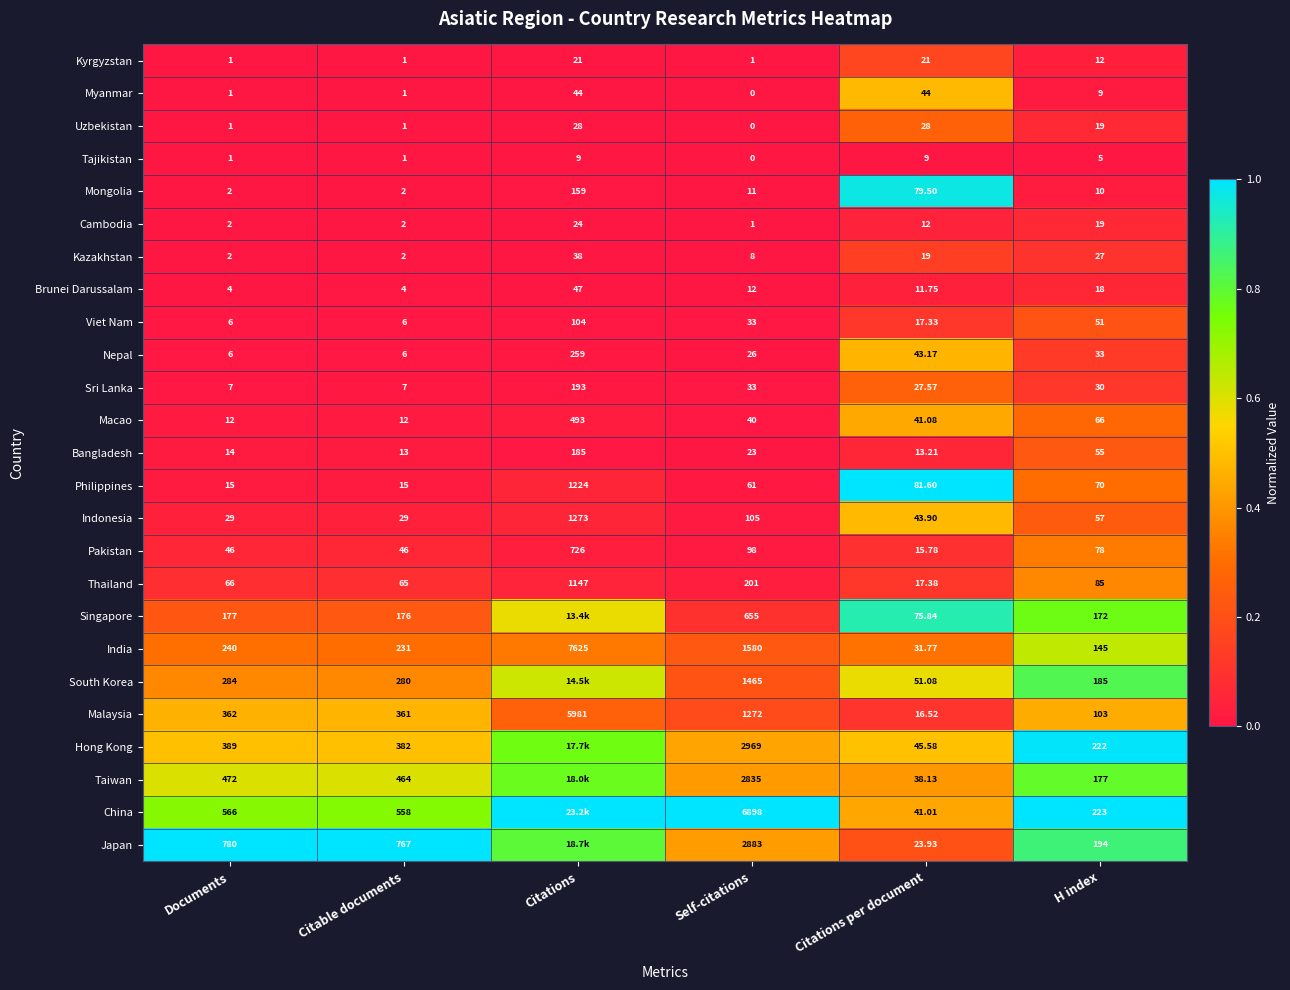

Between Documents and Citations per document, which series saw the biggest shift?

Japan